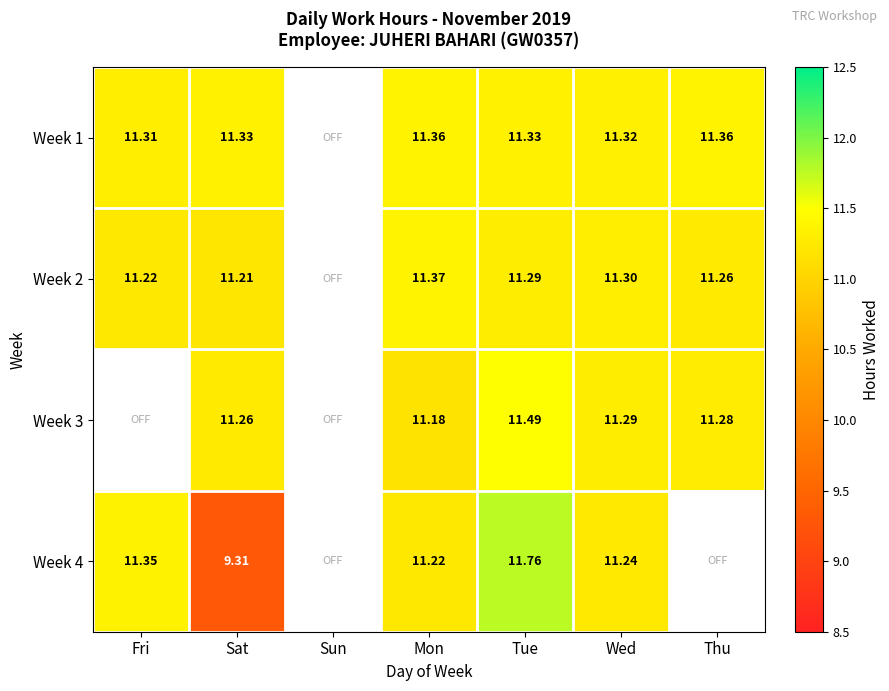

Is the value of Week 4 at Mon greater than the value of Week 1 at Sat?

No